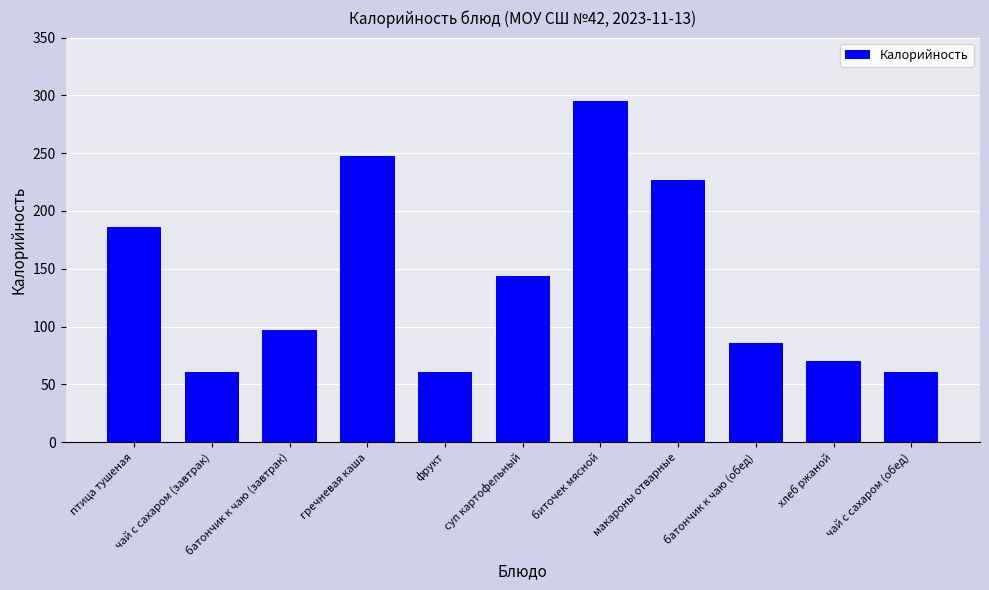

Reading right to left, what are all the values shown in this chart?

61	70	86	227	295	144	61	248	97	61	186